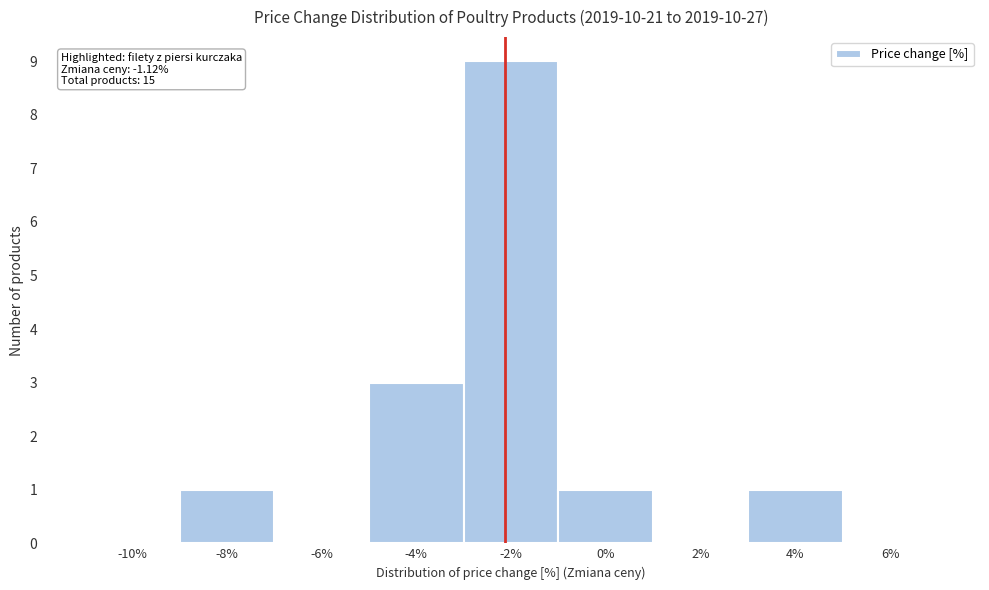

Reading left to right, what are all the values shown in this chart?

-10%=0	-8%=1	-6%=0	-4%=3	-2%=9	0%=1	2%=0	4%=1	6%=0